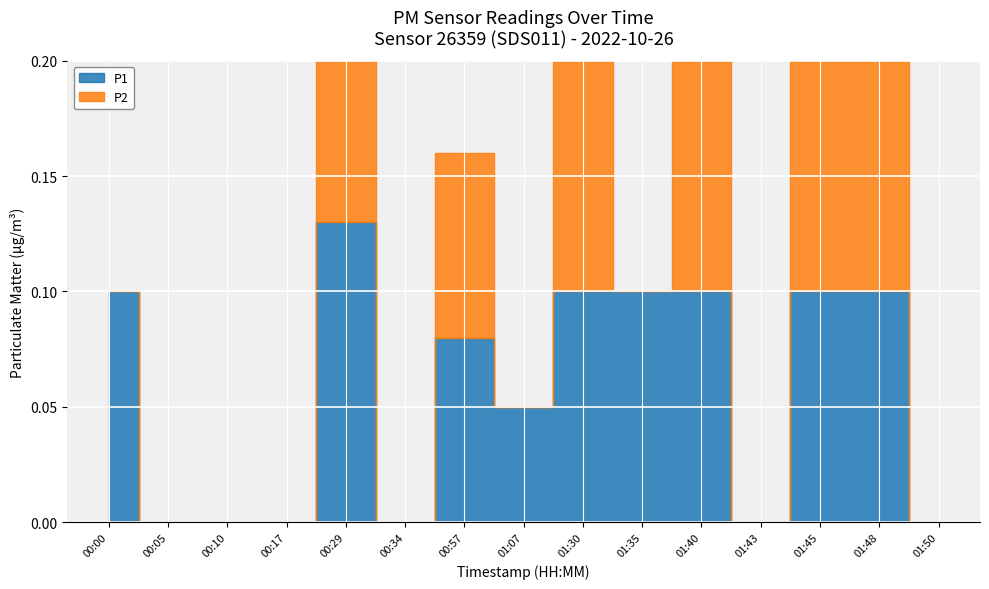

What is the difference between the maximum and minimum values in the P2 series?

0.1